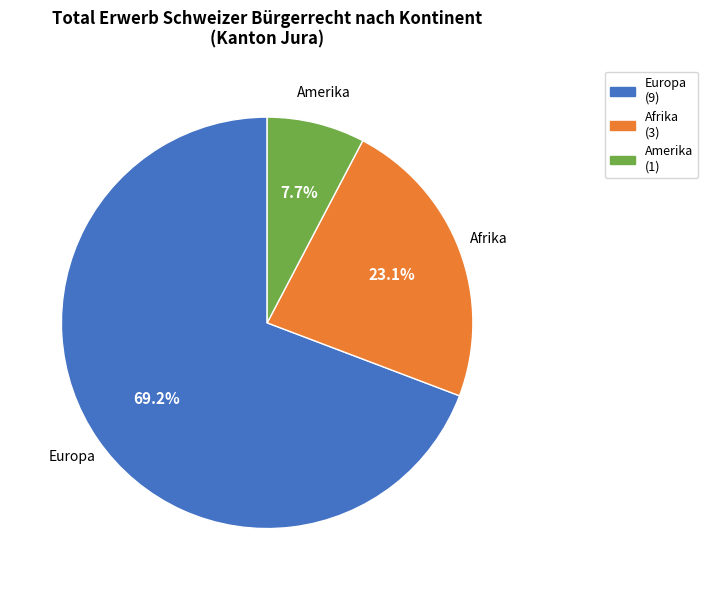

Is there any slice that represents more than half of the pie?

Yes